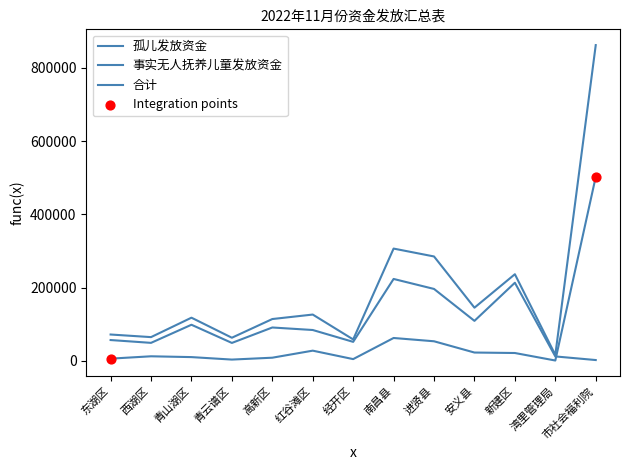

At which category is the sum across all series the highest?

市社会福利院